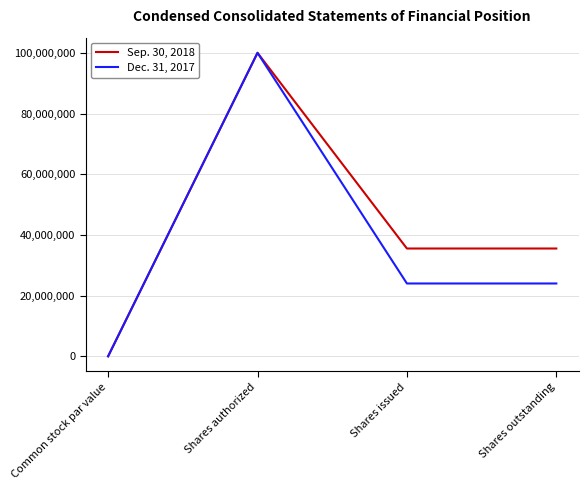

Rank the series at Shares outstanding from highest to lowest value.

Sep. 30, 2018, Dec. 31, 2017